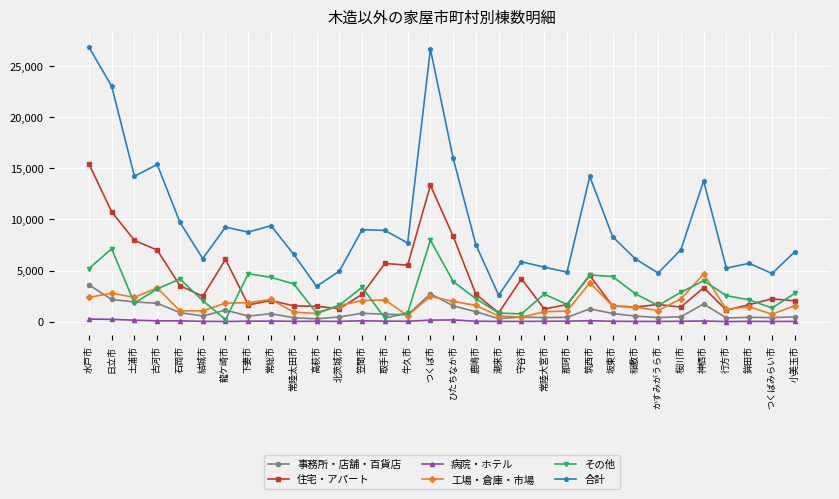

What is the minimum value shown in the chart?

5